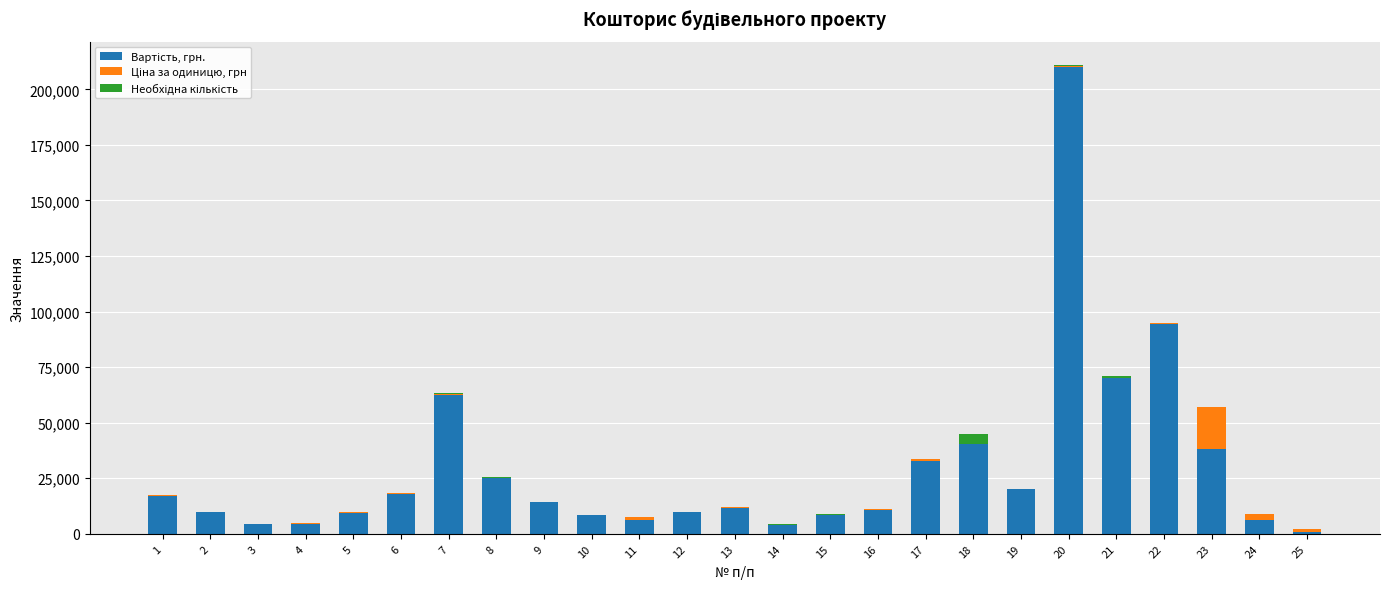

At which category is the sum across all series the highest?

20